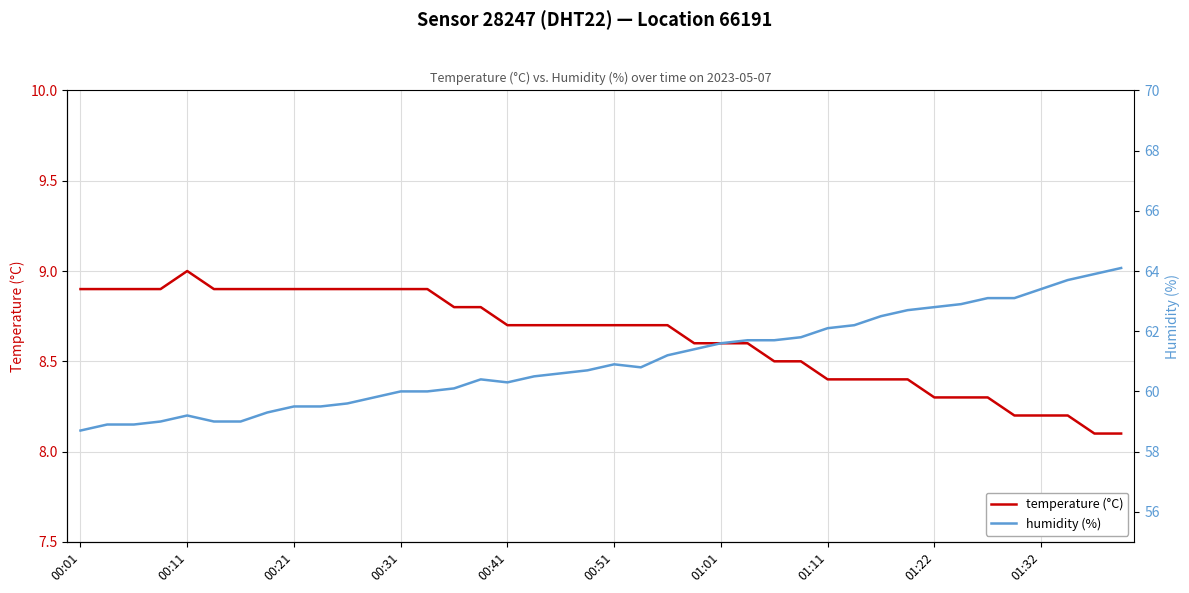

At which label does temperature (°C) reach its peak?

00:11